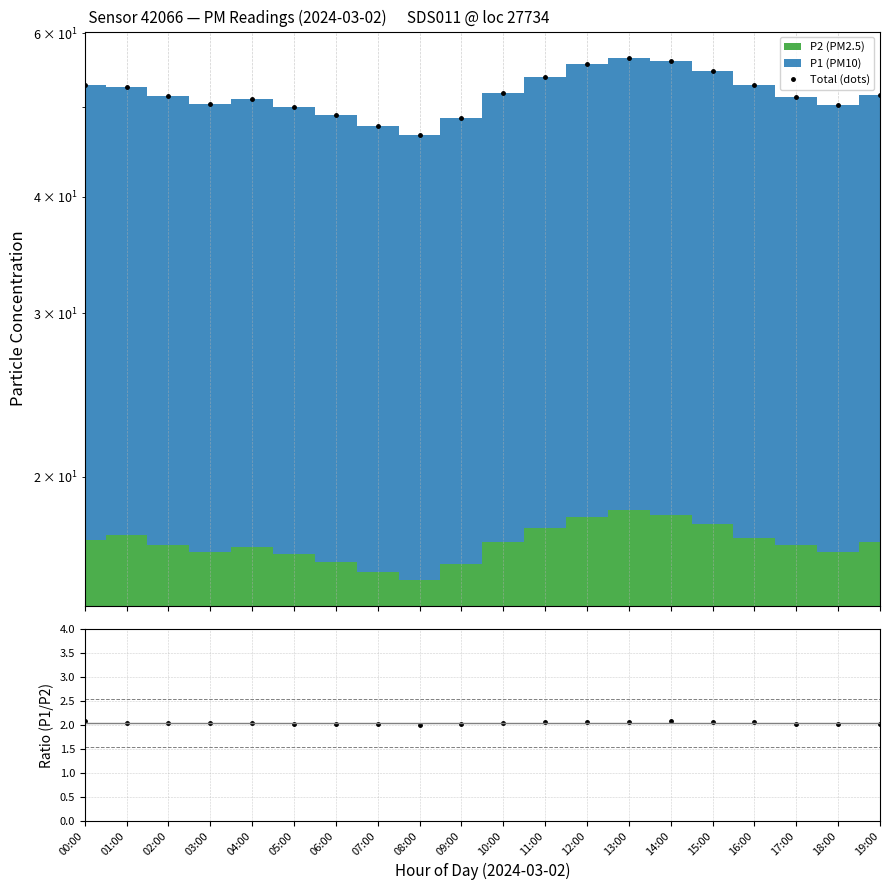

What position from the right is 10:00?

10